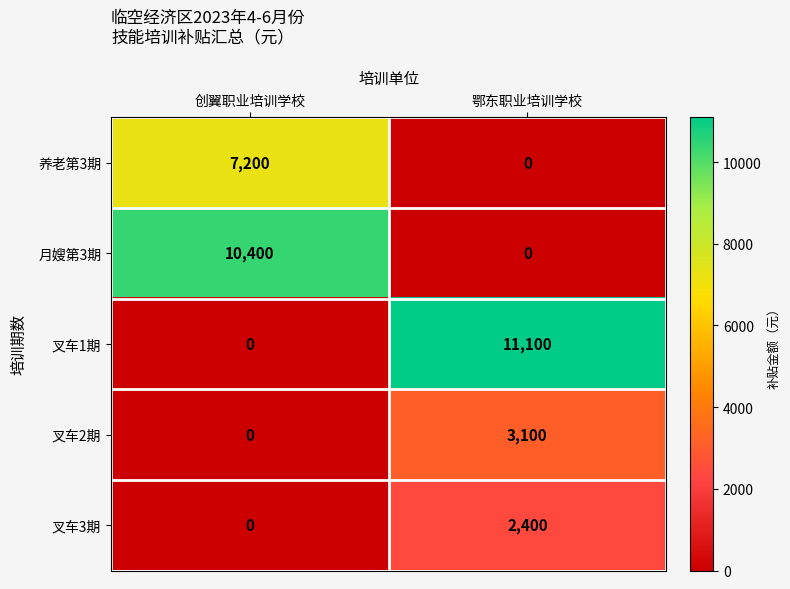

What value does the 月嫂第3期 series have at 创翼职业培训学校?

10400